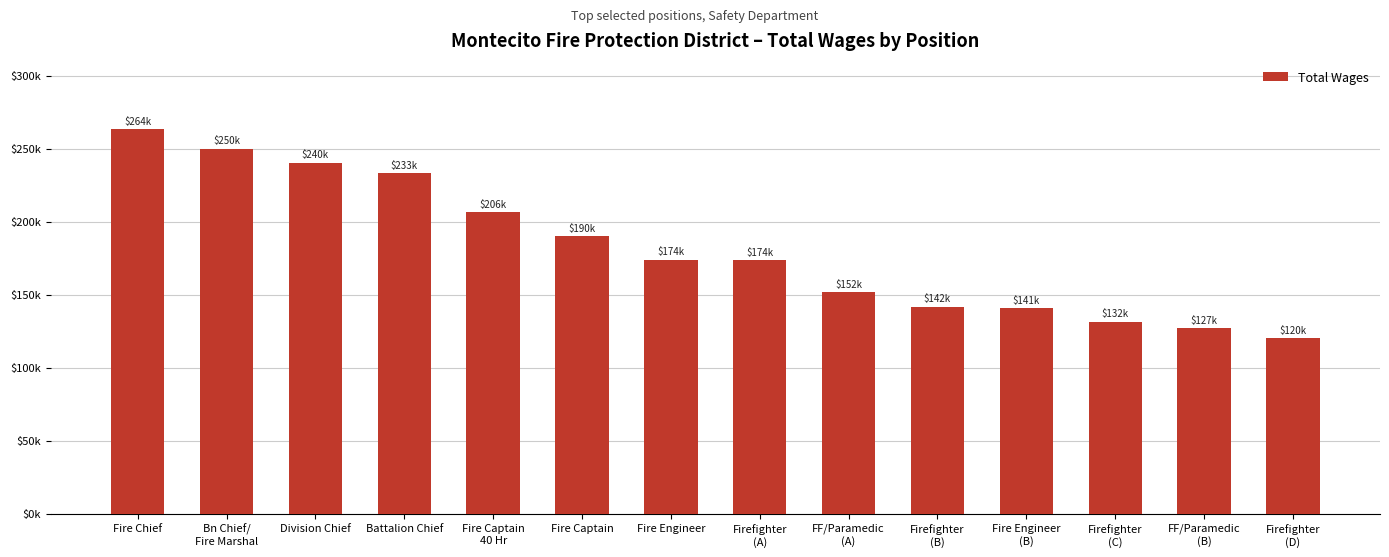

What is the value of the 10th bar from the left?

141926